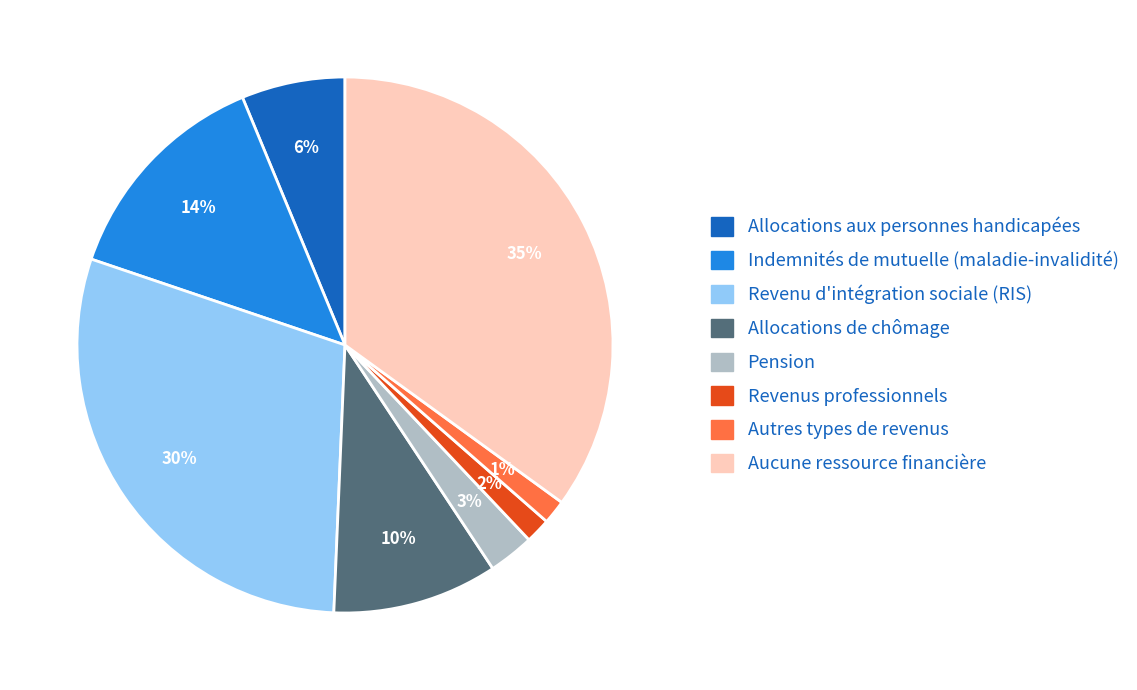

What is the largest slice in the pie chart?

Aucune ressource financière